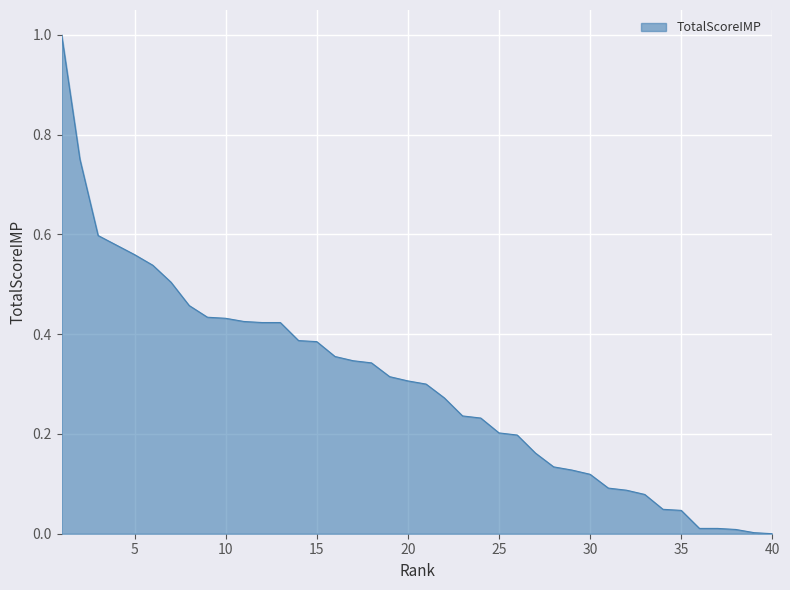

What is the difference between the maximum and minimum values?

1.0